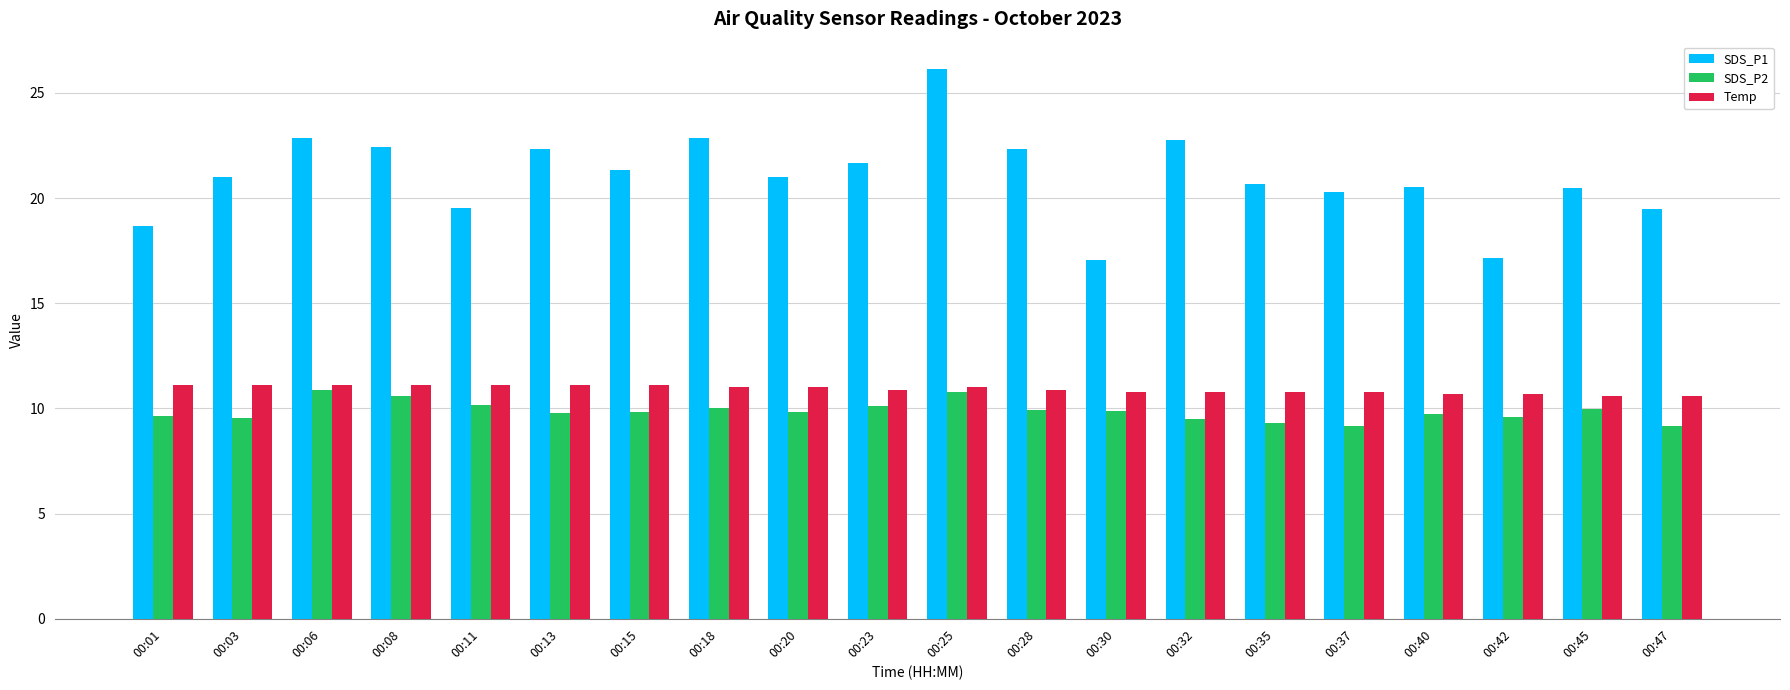

Does the chart contain stacked bars?

No